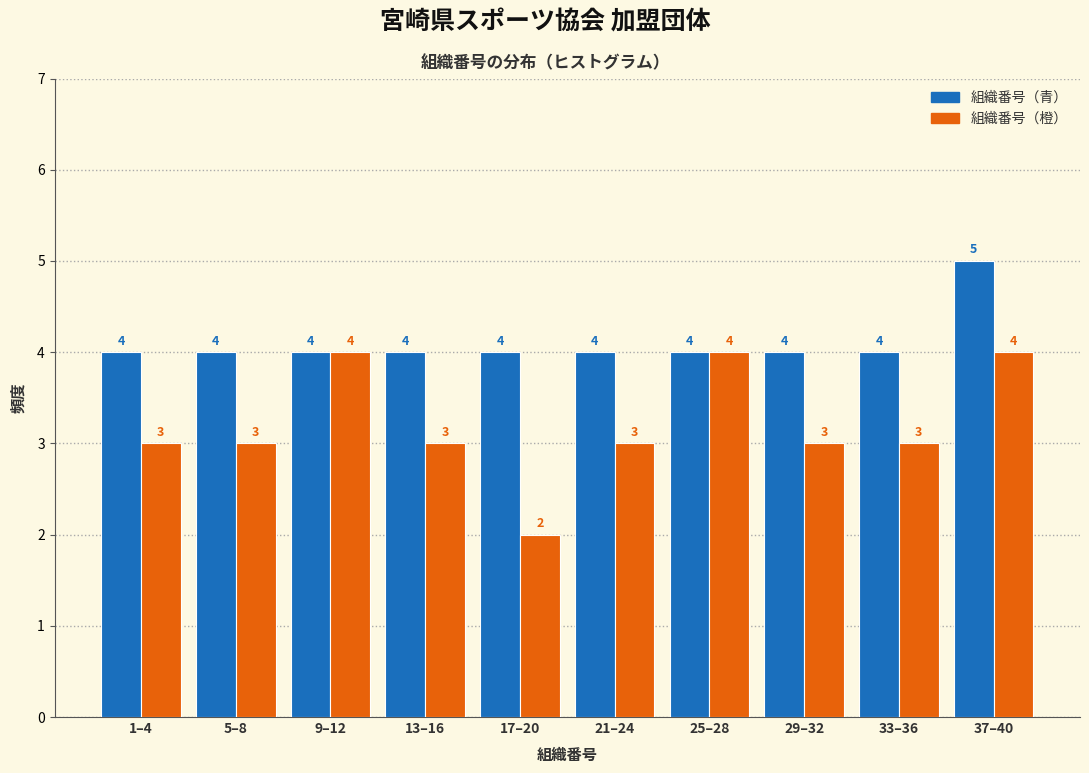

Reading left to right, what are all the values shown in this chart?

組織番号（青）: 1–4=4	5–8=4	9–12=4	13–16=4	17–20=4	21–24=4	25–28=4	29–32=4	33–36=4	37–40=5
組織番号（橙）: 1–4=3	5–8=3	9–12=4	13–16=3	17–20=2	21–24=3	25–28=4	29–32=3	33–36=3	37–40=4